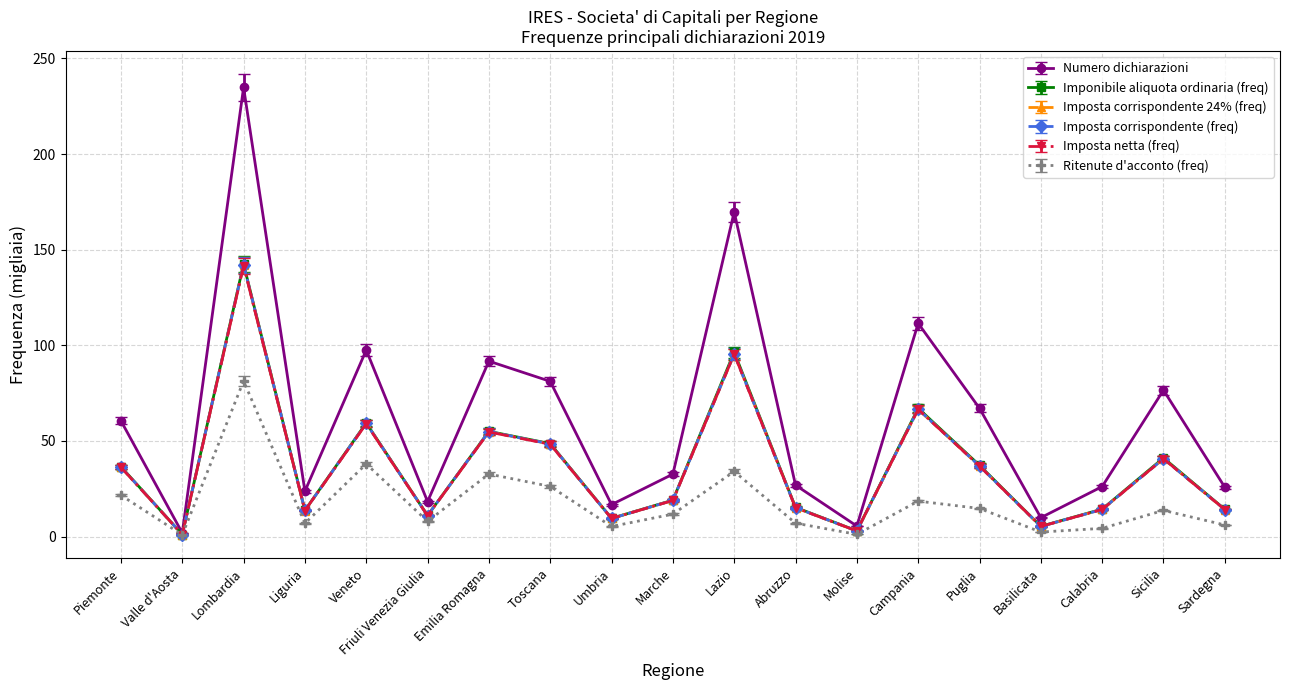

What is the maximum value for Numero dichiarazioni?

234.8